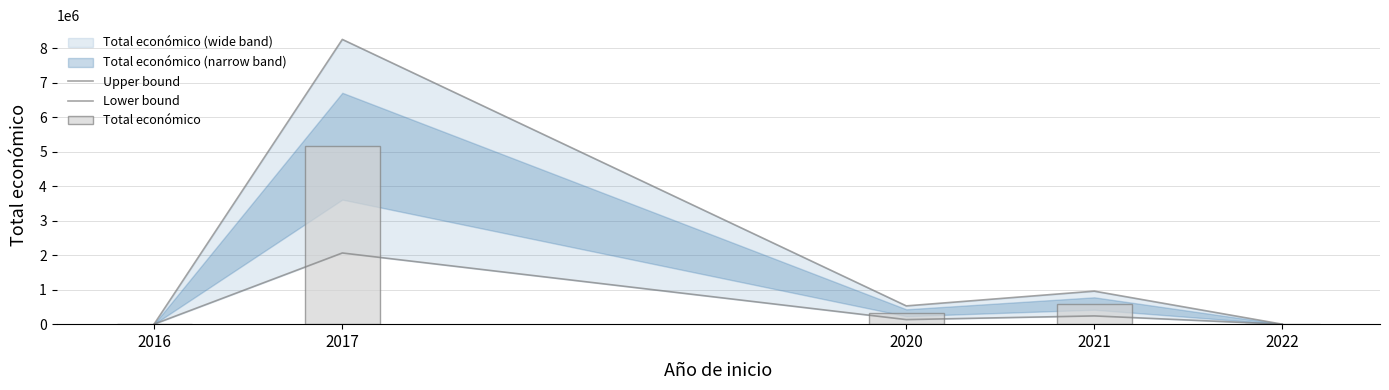

Reading left to right, transcribe all the data shown in this chart.

Upper bound: 2016=12800.0	2017=8261336.0	2020=530476.8	2021=958435.2	2022=0.0
Lower bound: 2016=3200.0	2017=2065334.0	2020=132619.2	2021=239608.8	2022=0.0
Total económico: 2016=8000.0	2017=5163335.0	2020=331548.0	2021=599022.0	2022=0.0